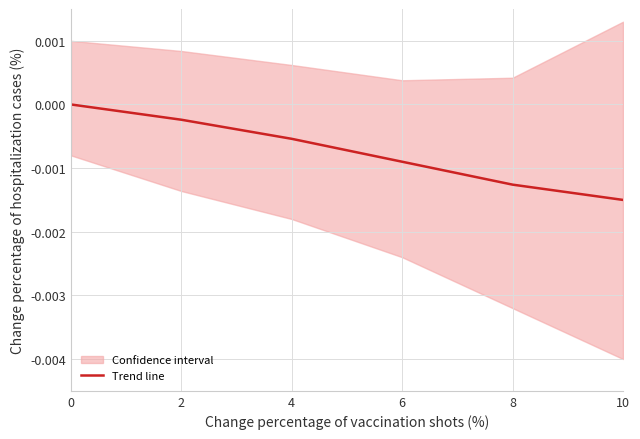

List the labels in order of value, smallest first.

10, 8, 6, 4, 2, 0